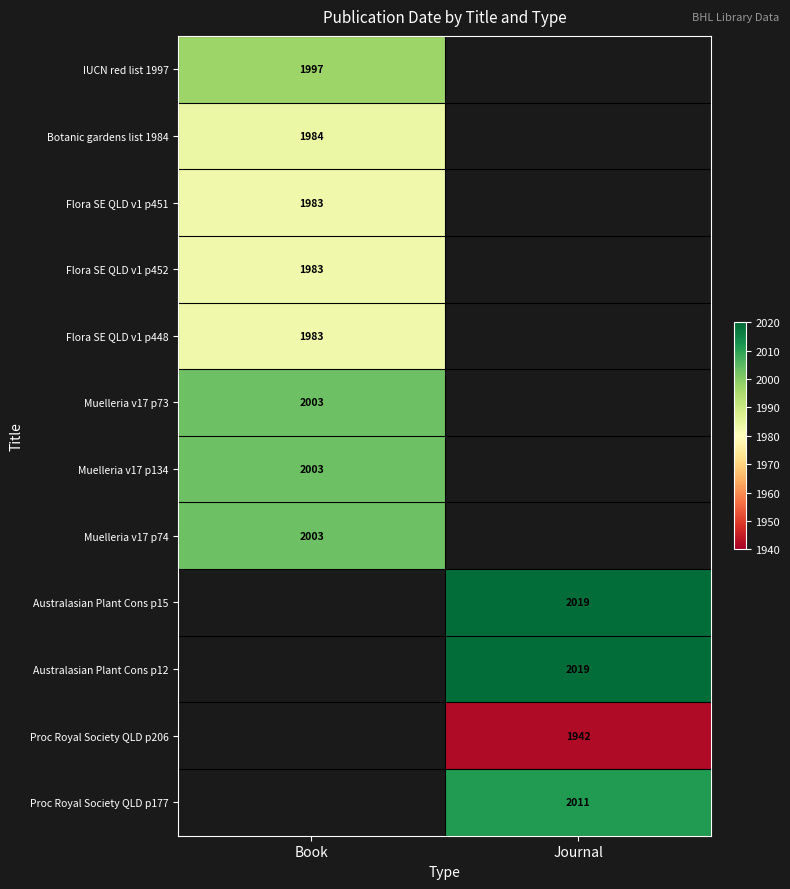

The Muelleria v17 p134 series shows 2003 at Book. True or false?

True